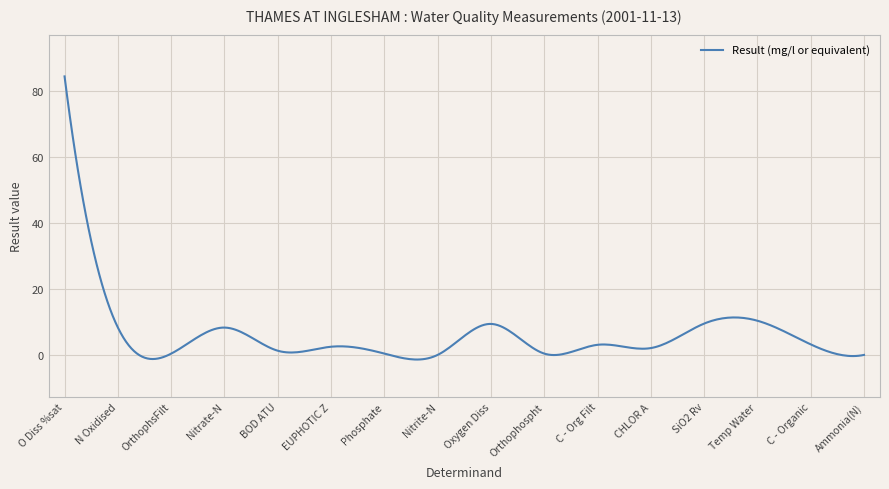

What is the maximum value shown in the chart?

84.5